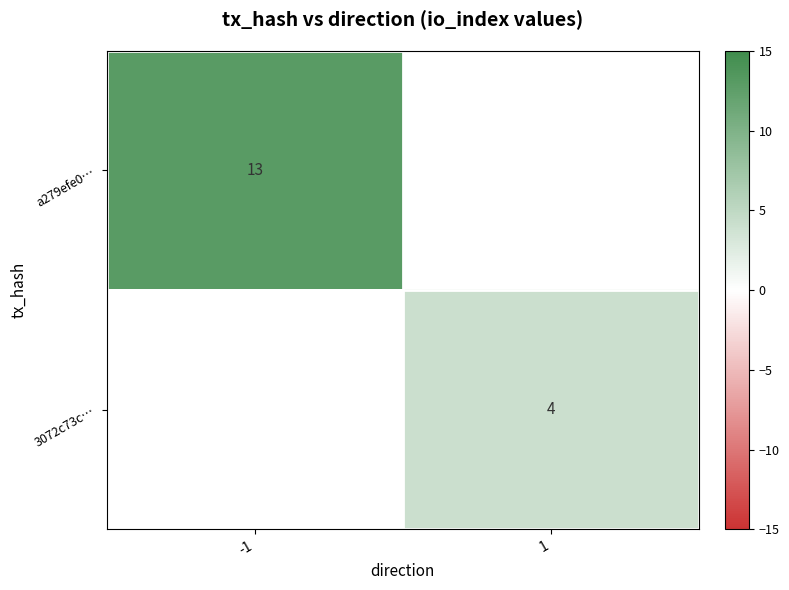

At how many categories does at least one series exceed 12?

1